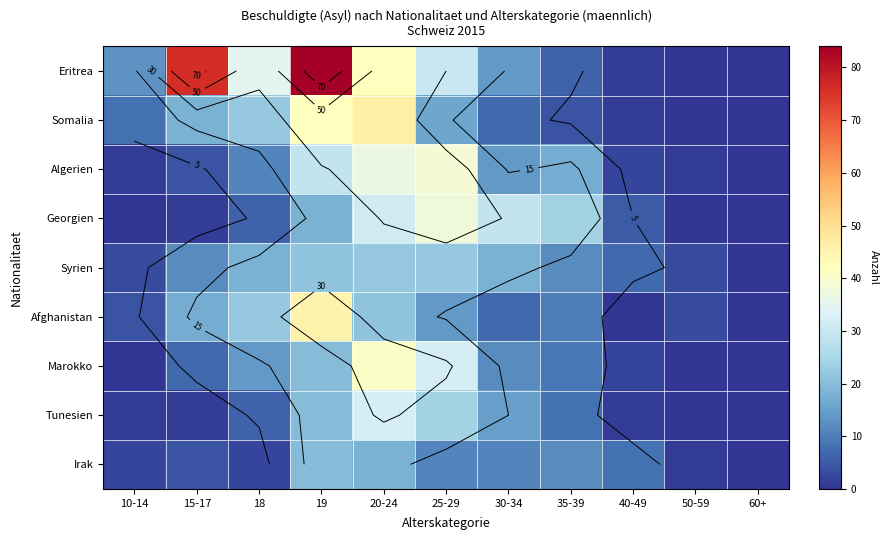

List the series in order of their peak value, lowest first.

Irak, Syrien, Tunesien, Georgien, Algerien, Marokko, Afghanistan, Somalia, Eritrea